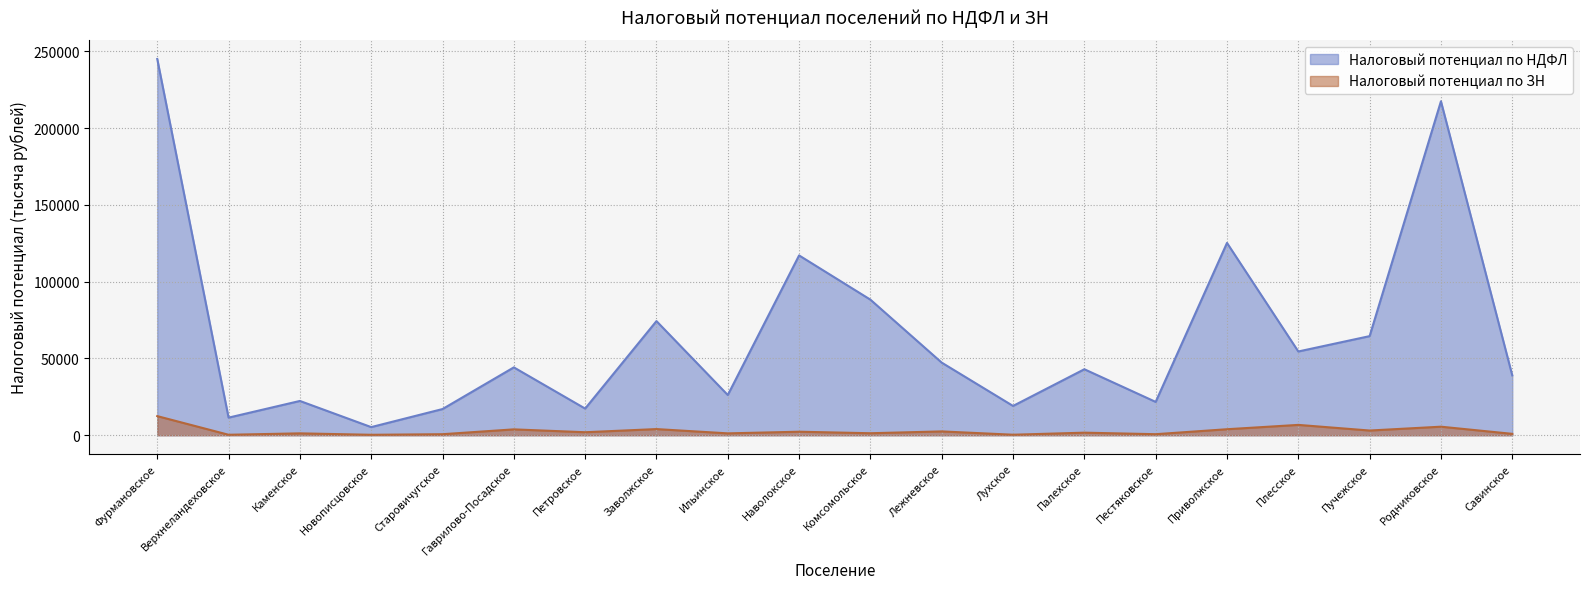

True or false: Налоговый потенциал по НДФЛ and Налоговый потенциал по ЗН cross at least once.

False